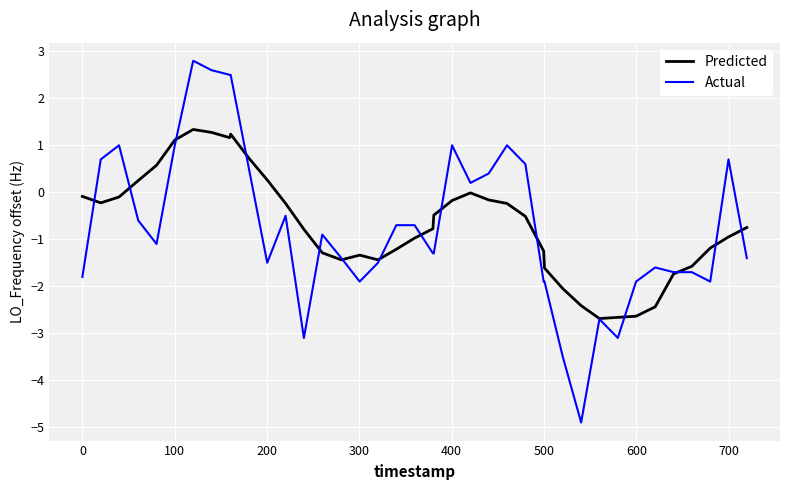

True or false: Actual has more than 1 points higher than both neighbors.

True